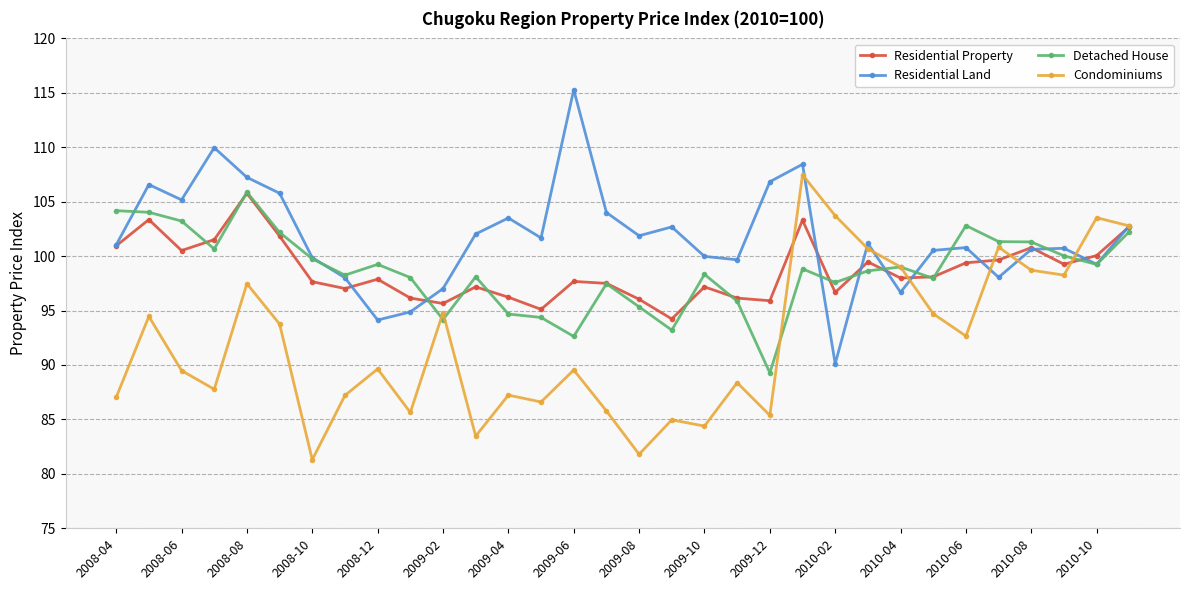

What is the difference between the second highest and minimum values in the Condominiums series?

22.4